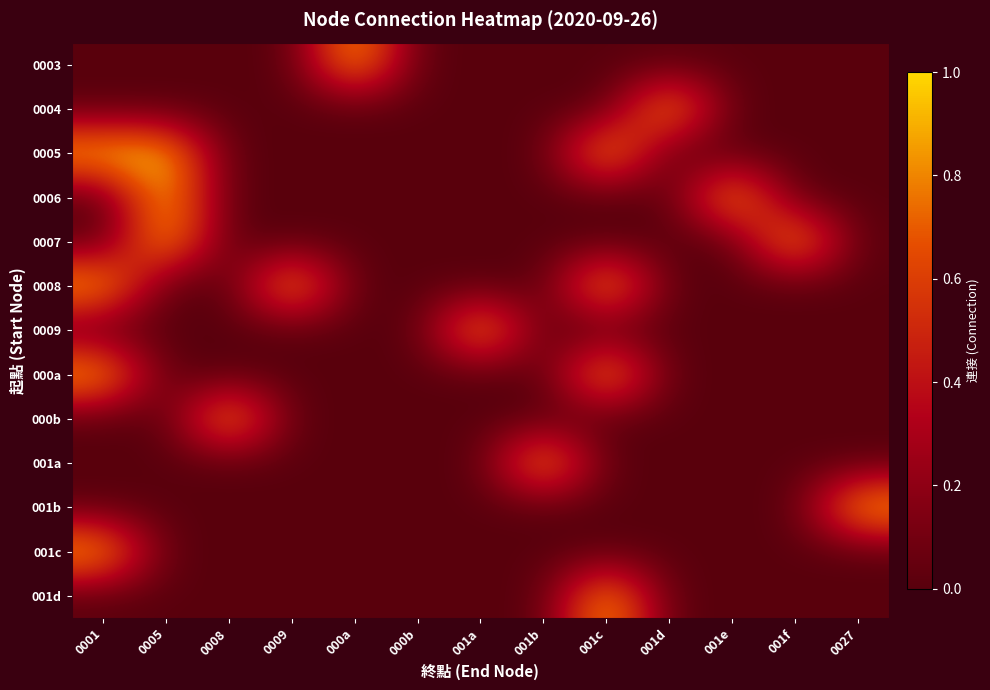

Reading left to right, list all the values displayed in this chart.

0003: 0001=0	0005=0	0008=0	0009=0	000a=1	000b=0	001a=0	001b=0	001c=0	001d=0	001e=0	001f=0	0027=0
0004: 0001=0	0005=0	0008=0	0009=0	000a=0	000b=0	001a=0	001b=0	001c=0	001d=1	001e=0	001f=0	0027=0
0005: 0001=1	0005=1	0008=0	0009=0	000a=0	000b=0	001a=0	001b=0	001c=1	001d=0	001e=0	001f=0	0027=0
0006: 0001=0	0005=1	0008=0	0009=0	000a=0	000b=0	001a=0	001b=0	001c=0	001d=0	001e=1	001f=0	0027=0
0007: 0001=0	0005=1	0008=0	0009=0	000a=0	000b=0	001a=0	001b=0	001c=0	001d=0	001e=0	001f=1	0027=0
0008: 0001=1	0005=0	0008=0	0009=1	000a=0	000b=0	001a=0	001b=0	001c=1	001d=0	001e=0	001f=0	0027=0
0009: 0001=0	0005=0	0008=0	0009=0	000a=0	000b=0	001a=1	001b=0	001c=0	001d=0	001e=0	001f=0	0027=0
000a: 0001=1	0005=0	0008=0	0009=0	000a=0	000b=0	001a=0	001b=0	001c=1	001d=0	001e=0	001f=0	0027=0
000b: 0001=0	0005=0	0008=1	0009=0	000a=0	000b=0	001a=0	001b=0	001c=0	001d=0	001e=0	001f=0	0027=0
001a: 0001=0	0005=0	0008=0	0009=0	000a=0	000b=0	001a=0	001b=1	001c=0	001d=0	001e=0	001f=0	0027=0
001b: 0001=0	0005=0	0008=0	0009=0	000a=0	000b=0	001a=0	001b=0	001c=0	001d=0	001e=0	001f=0	0027=1
001c: 0001=1	0005=0	0008=0	0009=0	000a=0	000b=0	001a=0	001b=0	001c=0	001d=0	001e=0	001f=0	0027=0
001d: 0001=0	0005=0	0008=0	0009=0	000a=0	000b=0	001a=0	001b=0	001c=1	001d=0	001e=0	001f=0	0027=0